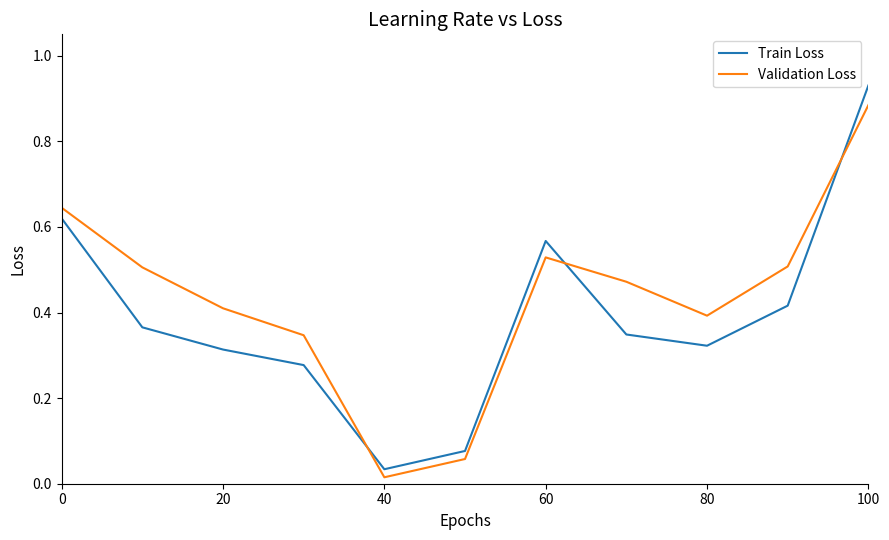

Which series ends up on top after the final intersection of Validation Loss and Train Loss?

Train Loss